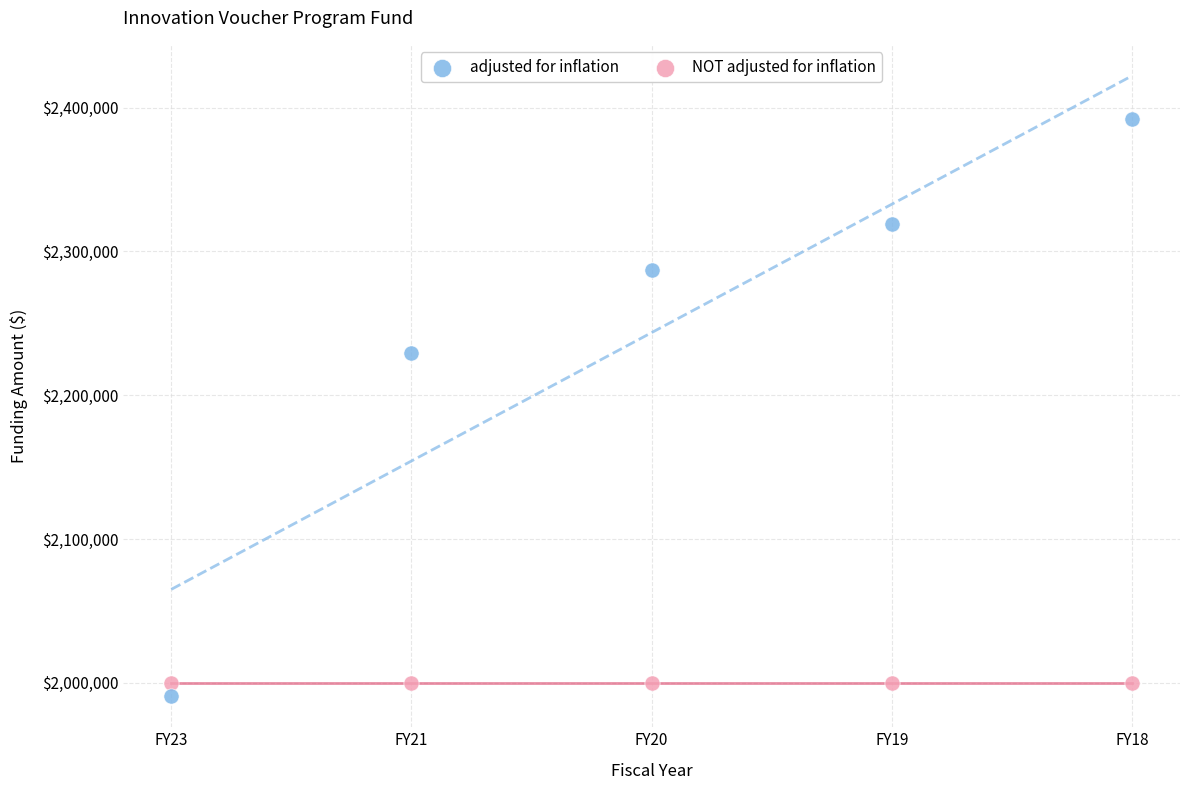

Which series reaches the minimum Y coordinate?

adjusted for inflation